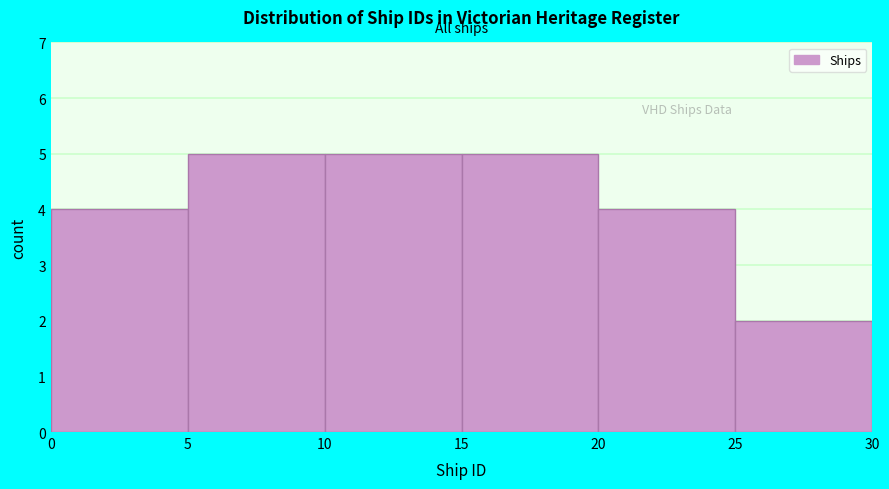

What is the height of the bar covering 10 to 15 on the x-axis? The values are not printed on the chart, so give them approximately, as read against the axis.

5